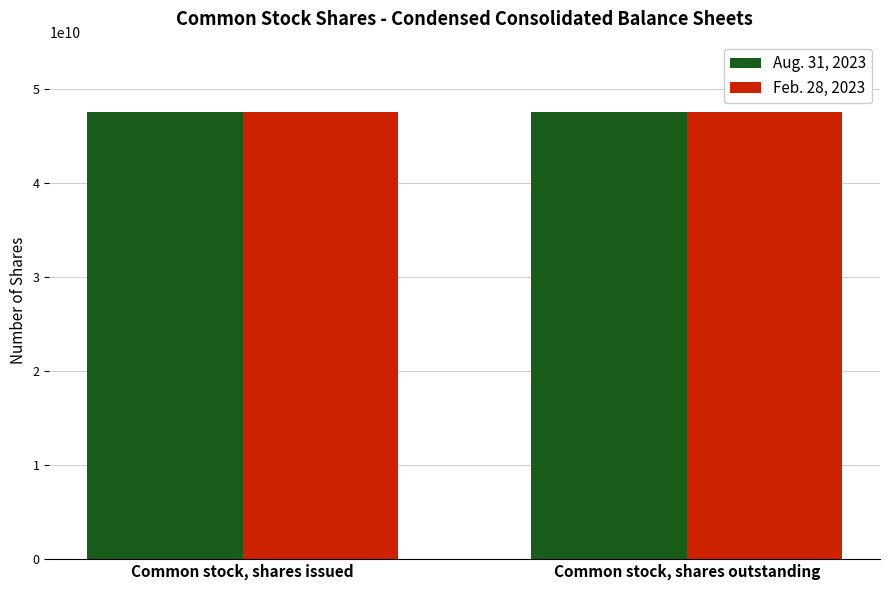

Reading right to left, list all the values displayed in this chart.

Aug. 31, 2023: 47521187000	47521187000
Feb. 28, 2023: 47469224000	47469224000